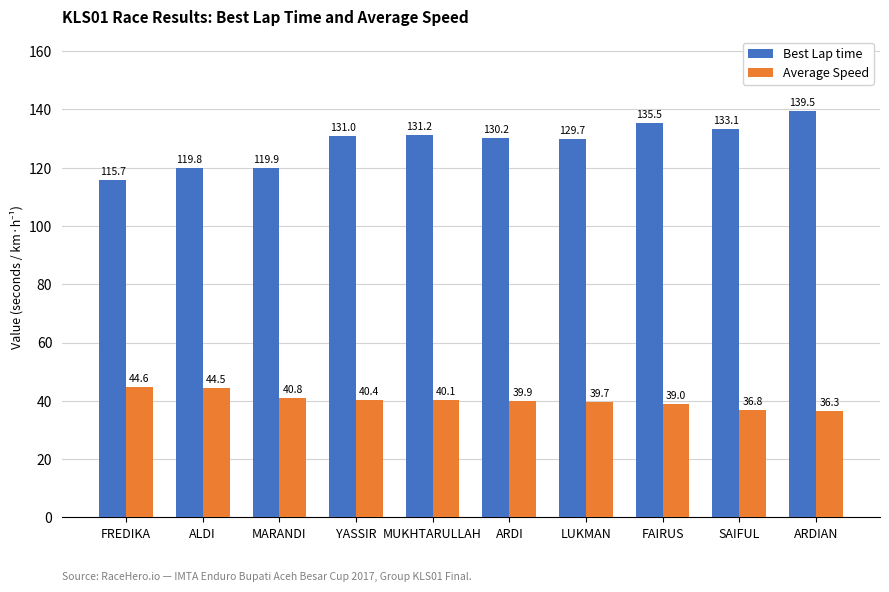

What is the label of the 8th bar from the left?

FAIRUS